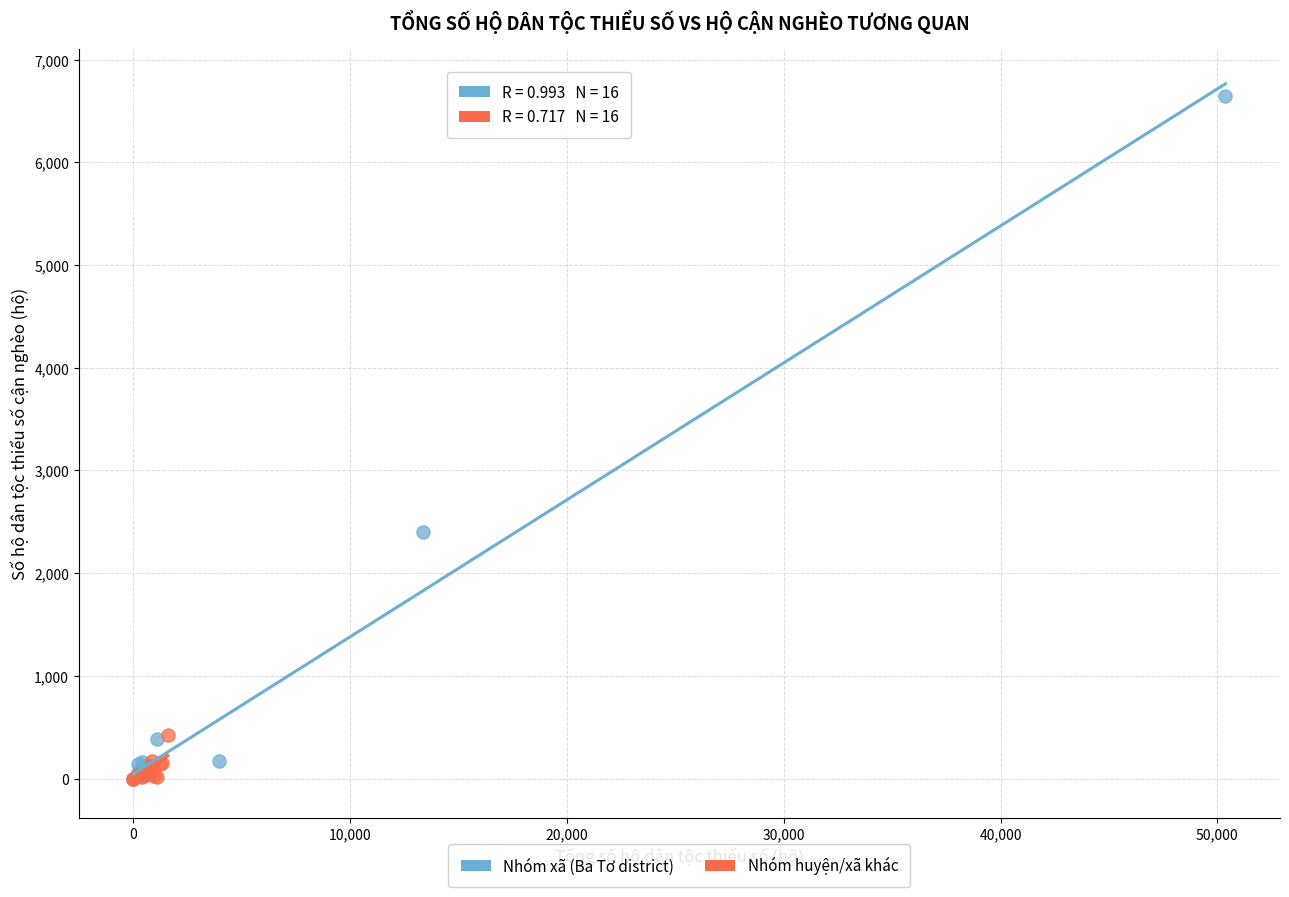

Which series reaches the maximum Y coordinate?

Nhóm xã (Ba Tơ district)